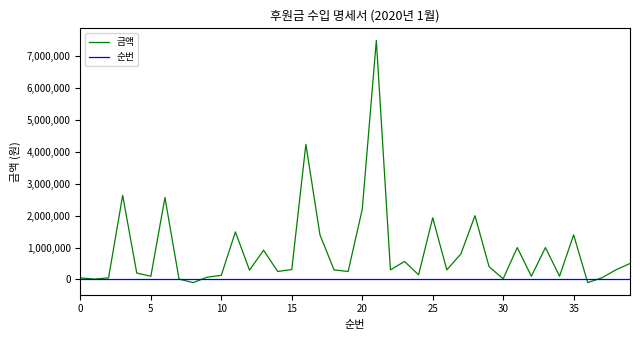

Which series has the largest total across all categories?

금액